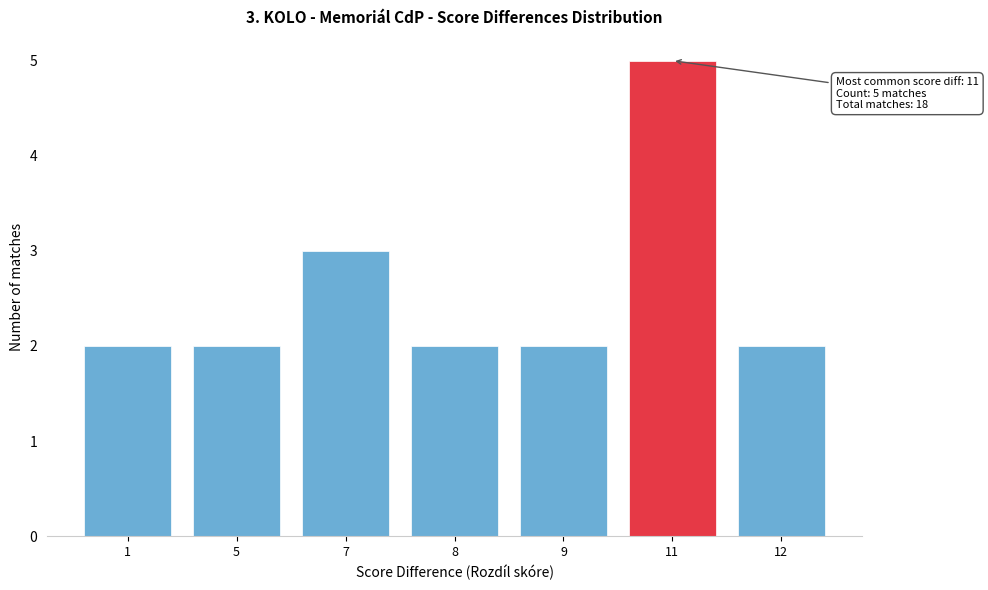

Reading left to right, list all the values displayed in this chart.

2	2	3	2	2	5	2